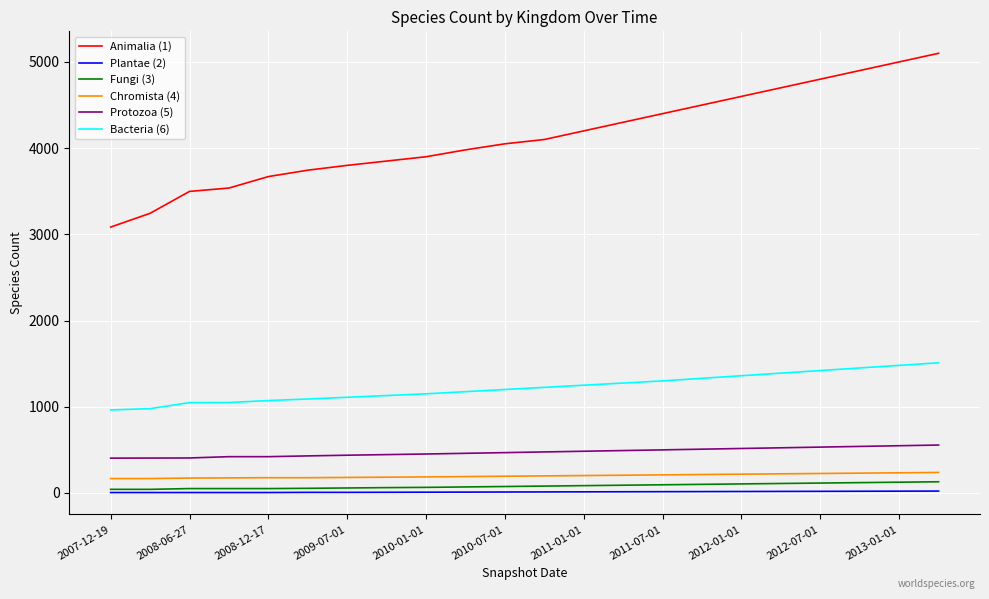

True or false: Chromista (4) and Fungi (3) intersect in this chart.

False